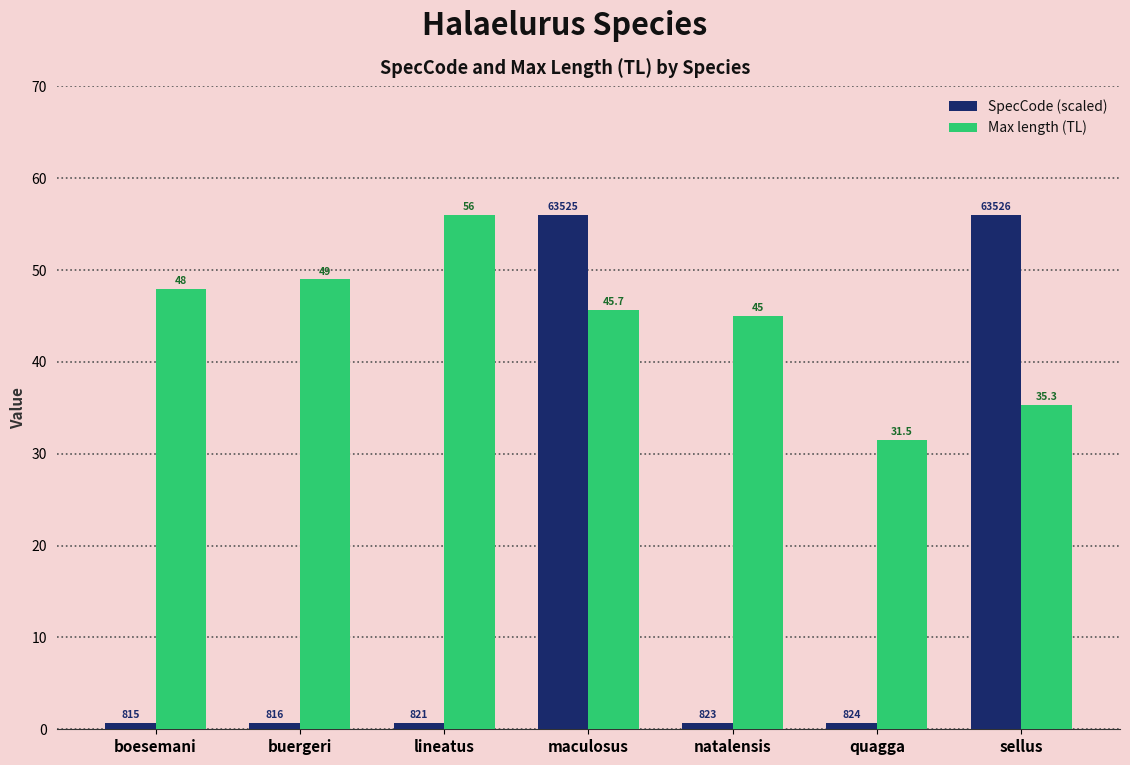

Where does the Max length (TL) series first go above 45?

boesemani